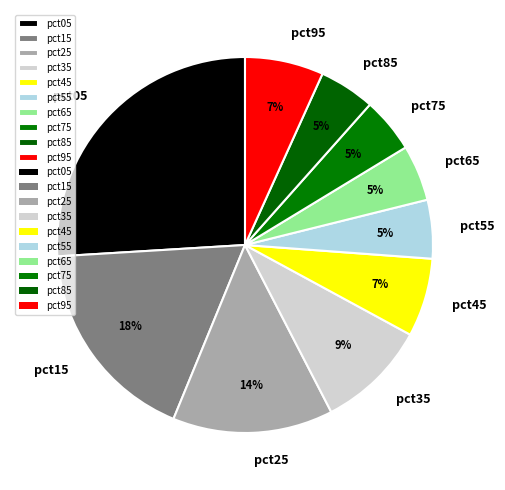

The pct95 slice represents 1% of the pie. True or false?

False